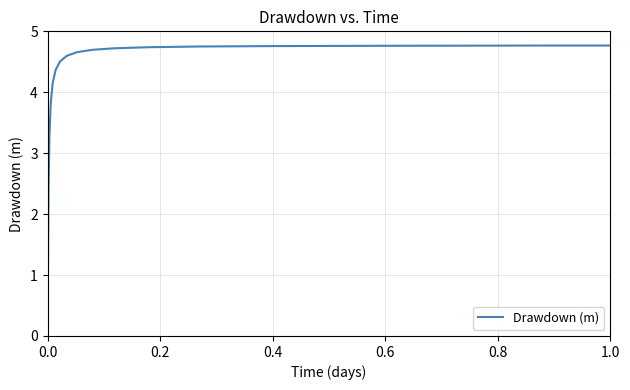

What is the maximum value shown in the chart?

4.8